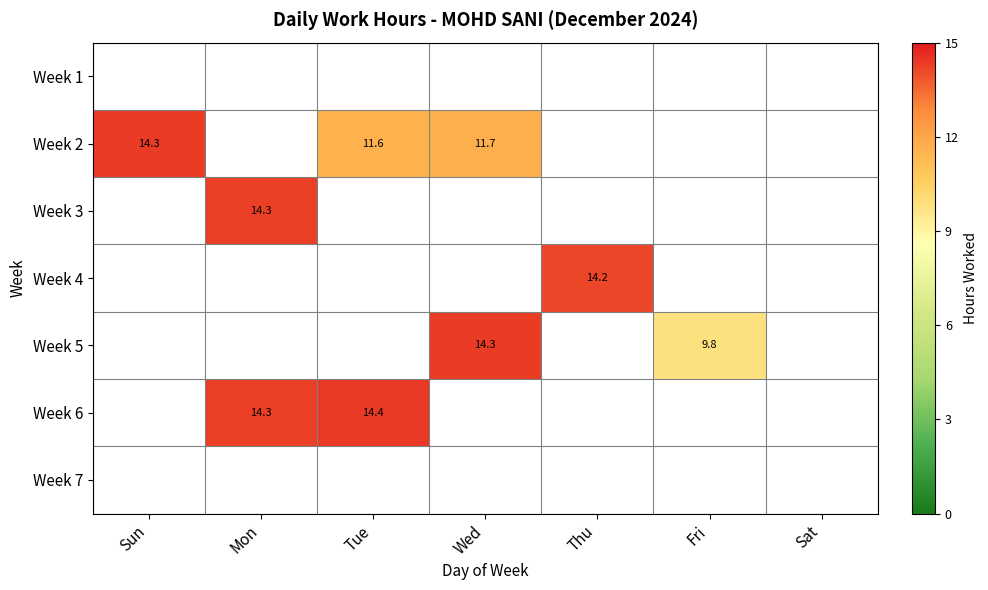

Which has a higher value, Wed or Tue?

Tue